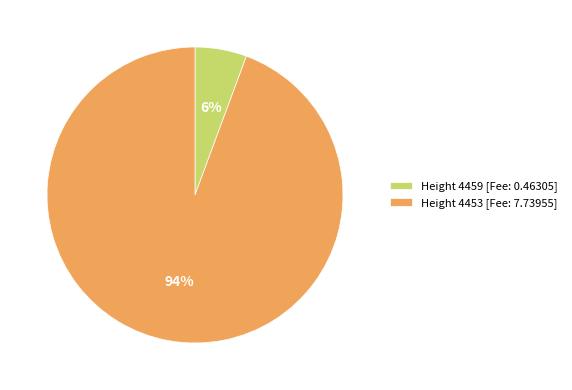

Is there a majority slice in this chart?

Yes